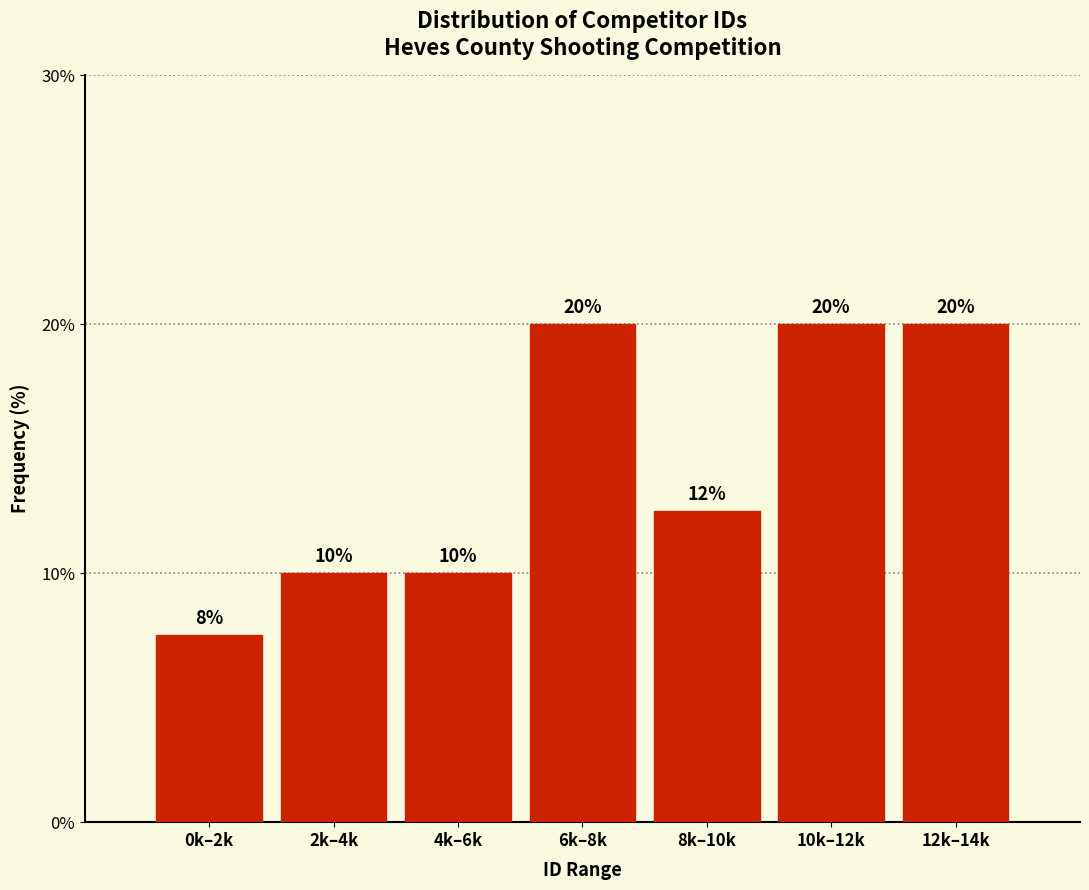

At which label is the value closest to 13?

8k–10k